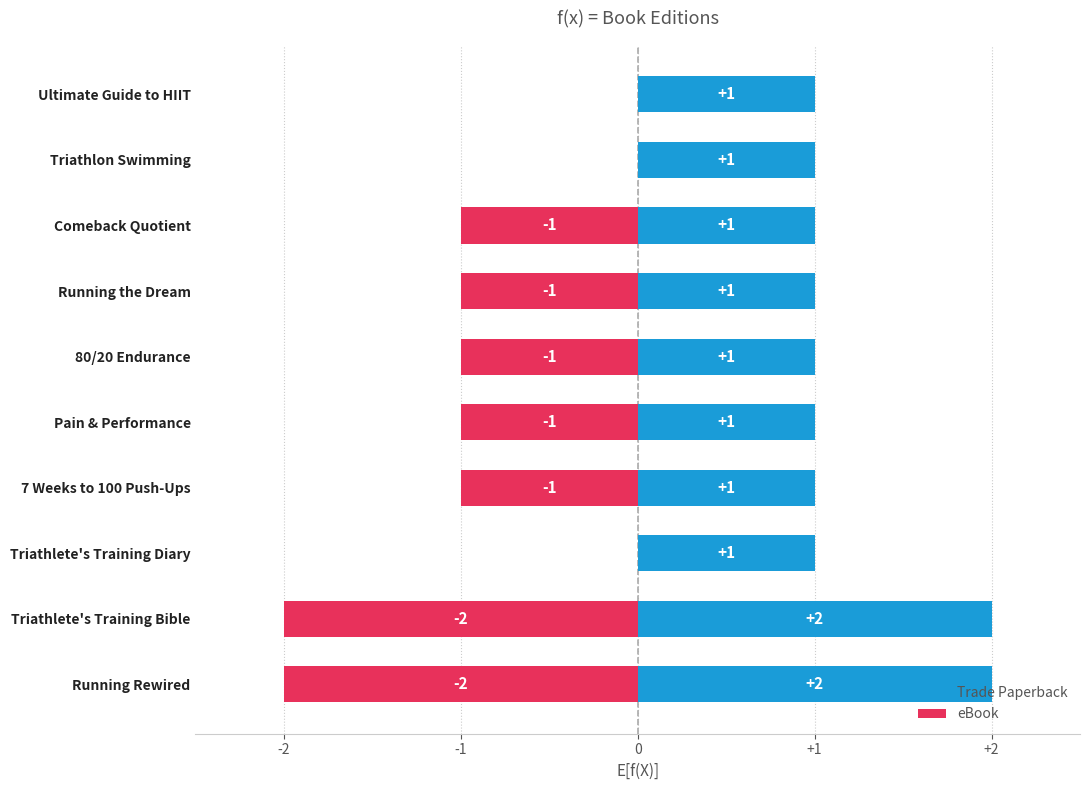

True or false: eBook has a value of -1 at Triathlete's Training Diary.

False